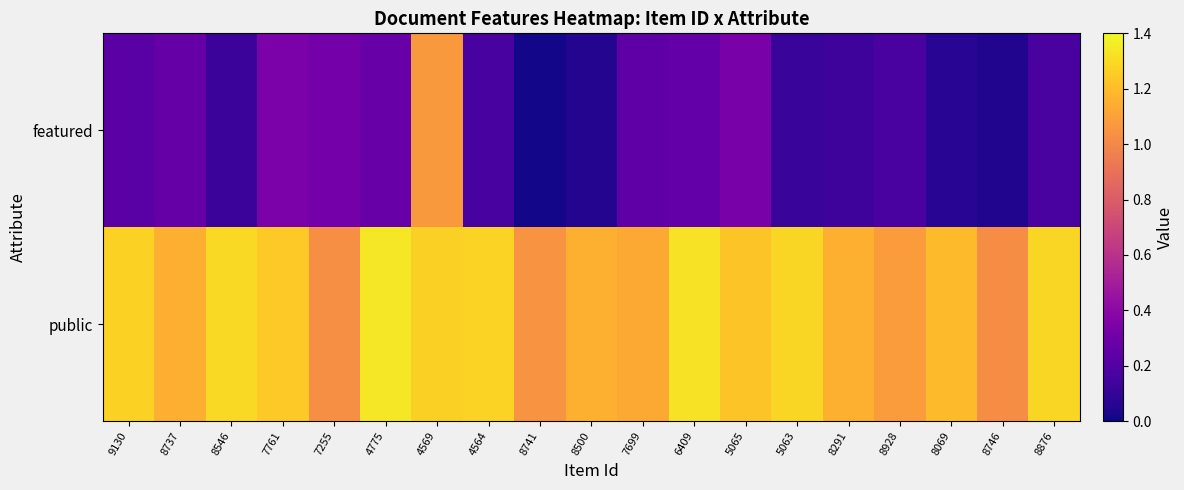

Reading left to right, transcribe all the data shown in this chart.

public: 9130=1.3	8737=1.2	8546=1.3	7761=1.2	7255=1.0	4775=1.3	4569=1.3	4564=1.3	8741=1.0	8500=1.2	7699=1.1	6409=1.3	5065=1.2	5063=1.3	8291=1.2	8928=1.1	8069=1.2	8746=1.0	8876=1.3
featured: 9130=0.2	8737=0.3	8546=0.1	7761=0.3	7255=0.3	4775=0.3	4569=1.1	4564=0.2	8741=0.0	8500=0.1	7699=0.2	6409=0.3	5065=0.3	5063=0.1	8291=0.1	8928=0.2	8069=0.1	8746=0.0	8876=0.2